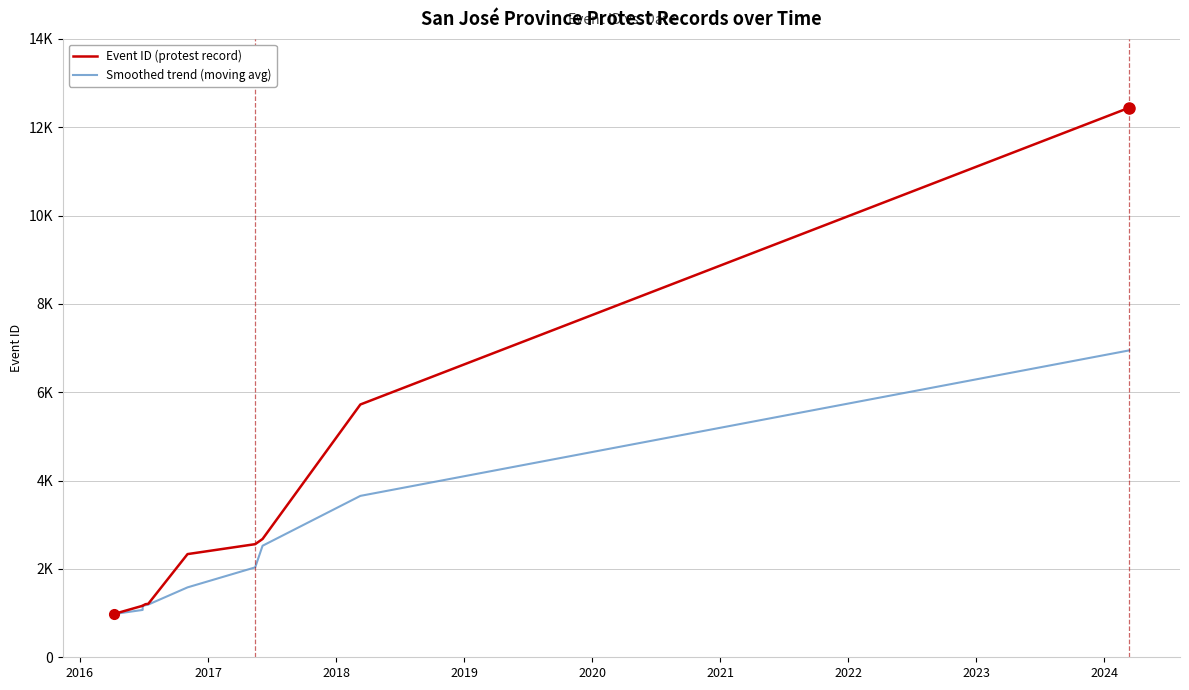

What is the label of the 2nd point from the right?

2024